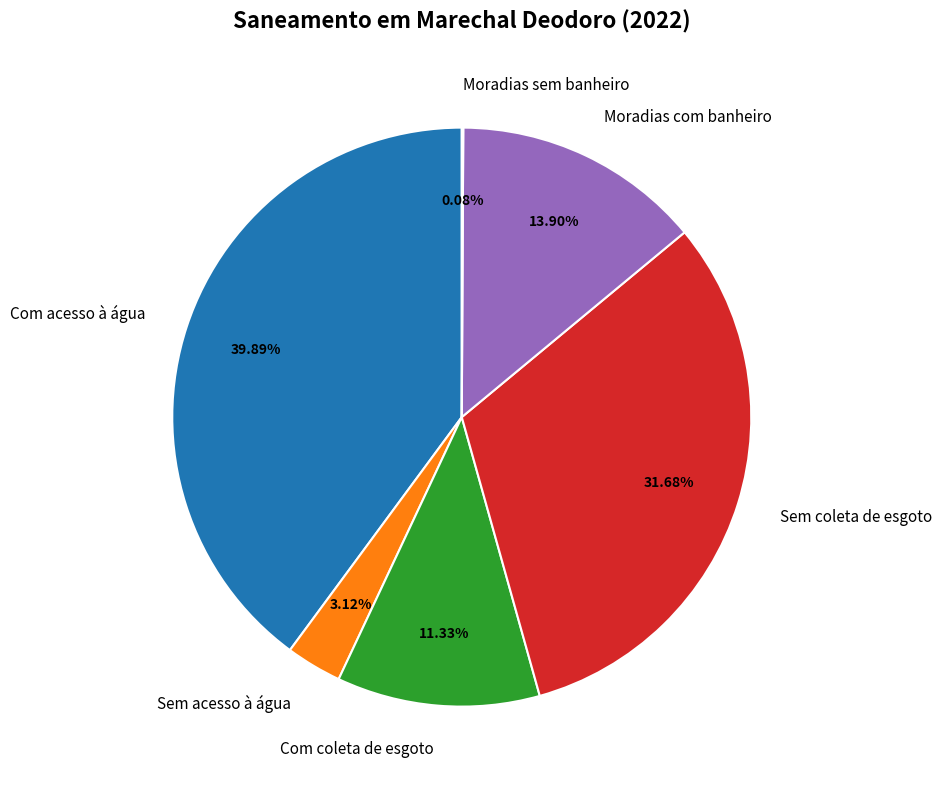

To the nearest percent, what is the average slice percentage?

17%